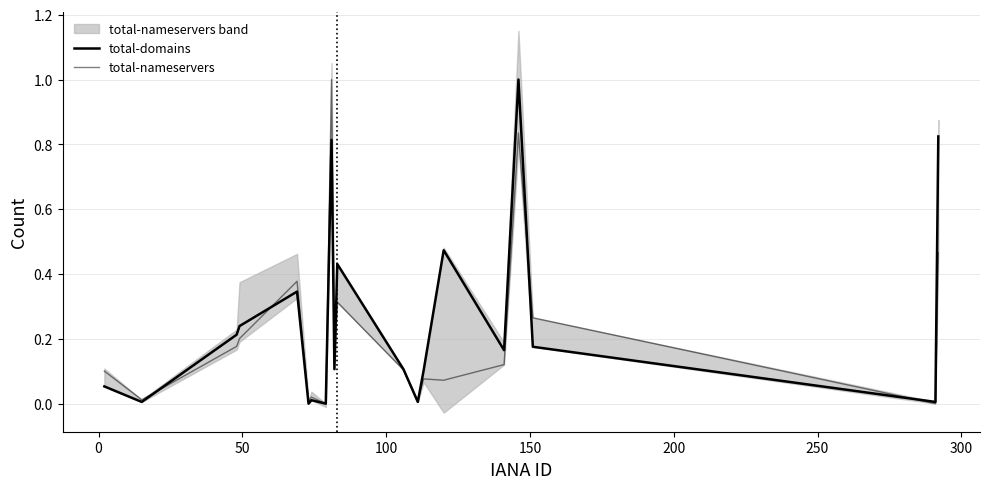

How many values in total-nameservers are above zero?

18